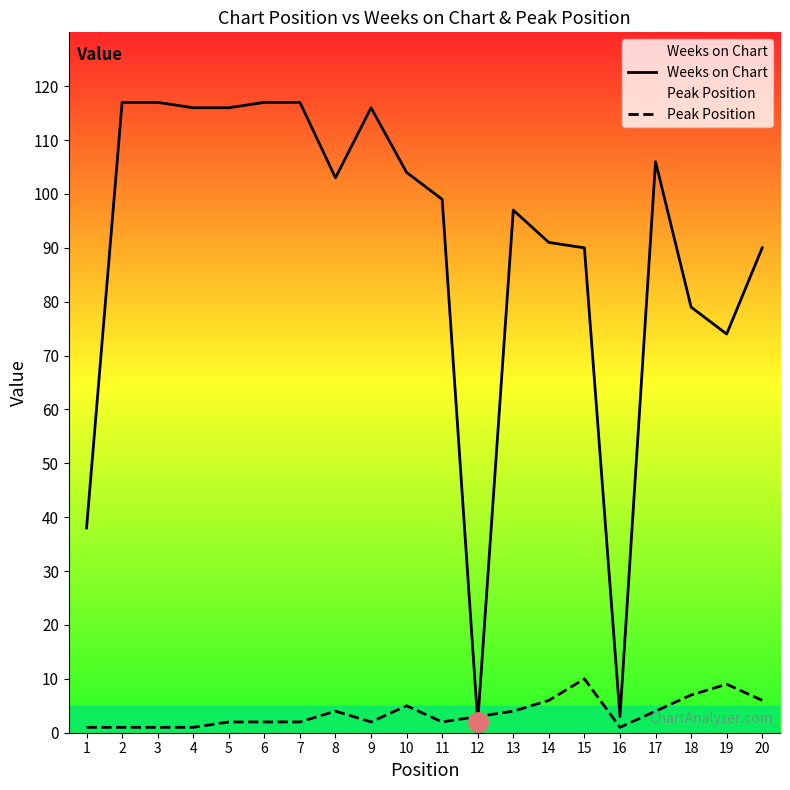

At which label is Weeks on Chart closest to 59?

19